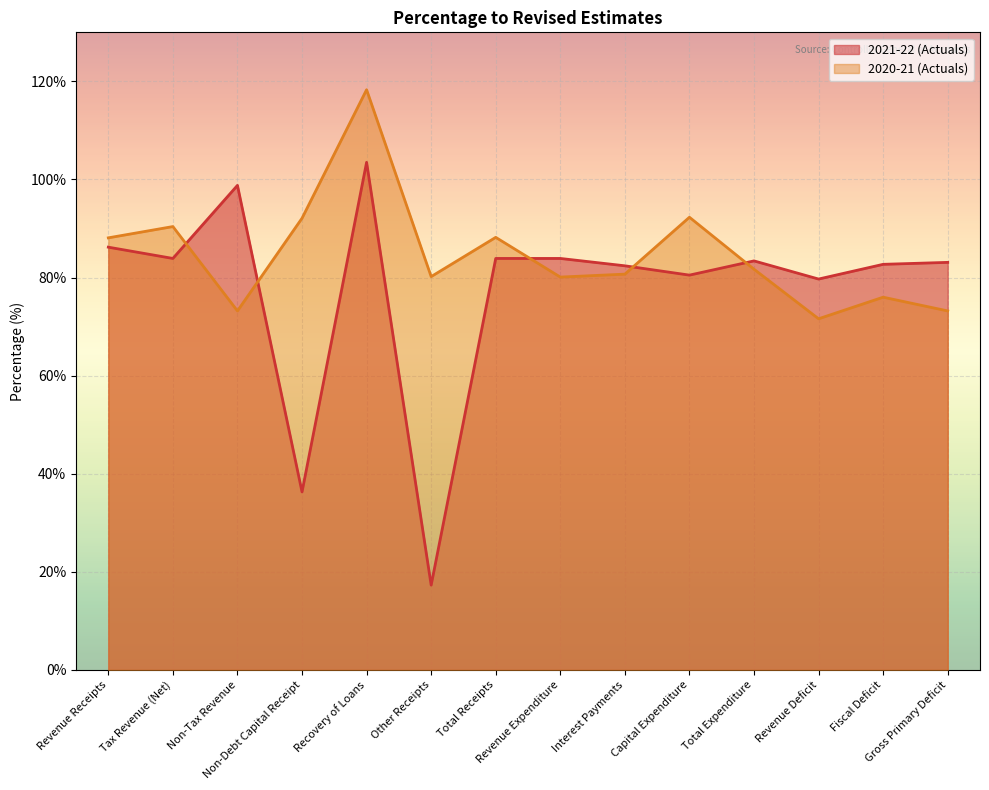

Which category has the lowest value in the 2020-21 (Actuals) series?

Revenue Deficit